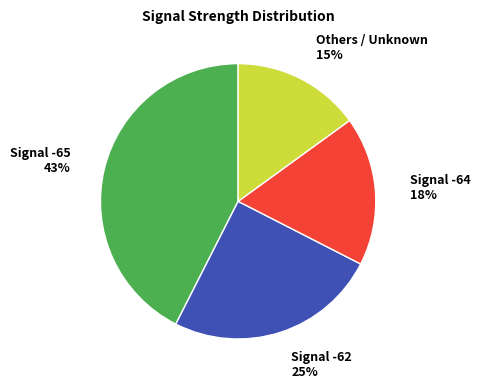

The Signal -64 slice represents 18% of the pie. True or false?

True